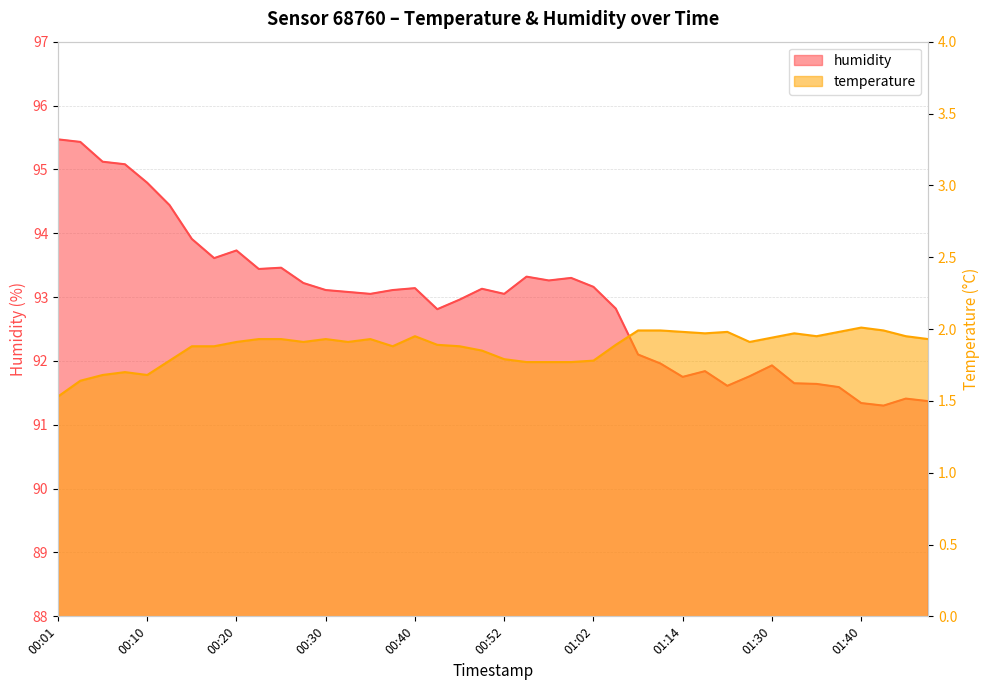

How many data points does each series have?

40